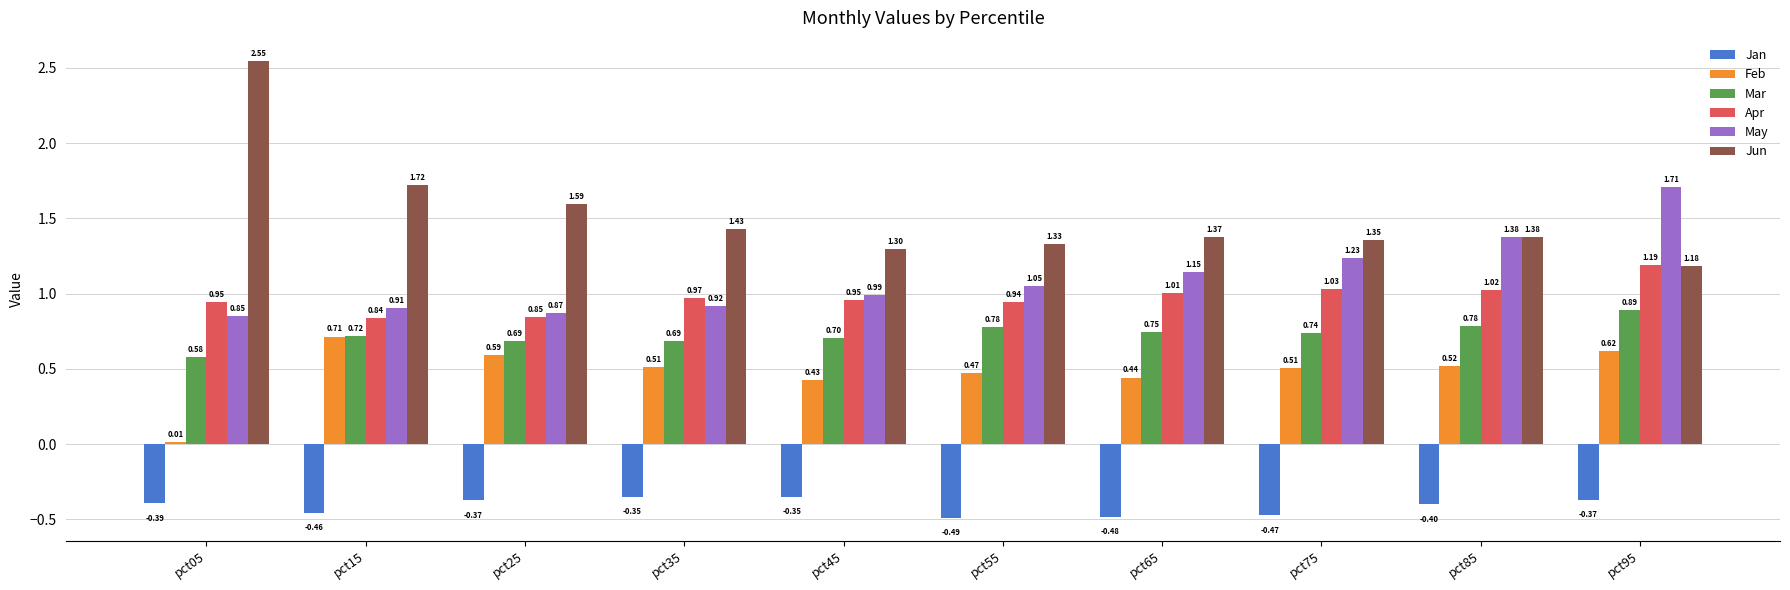

What is the difference between the second highest and minimum values in the Jan series?

0.1